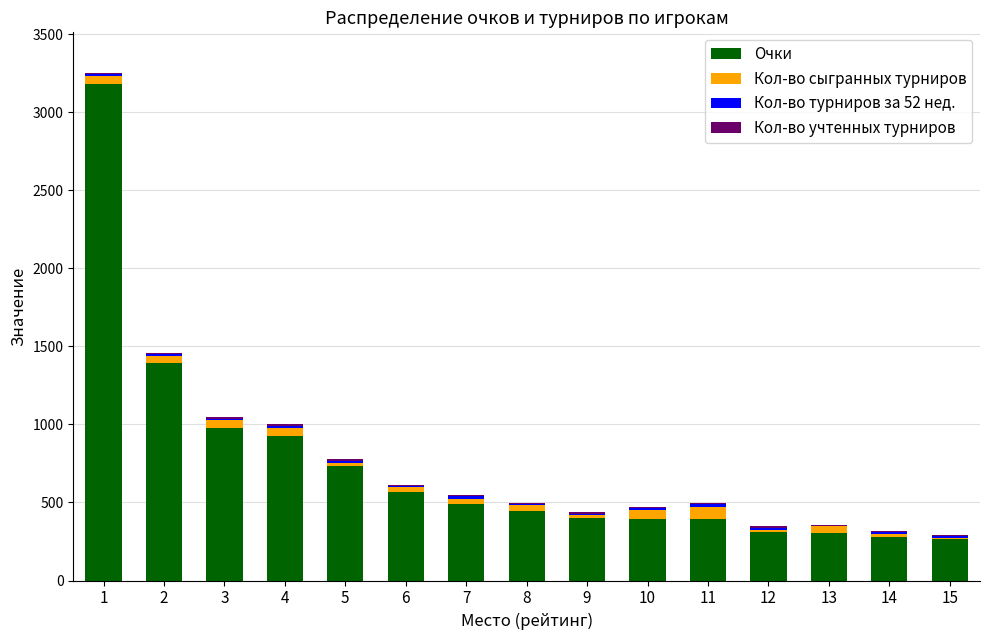

What is the maximum value for Очки?

3183